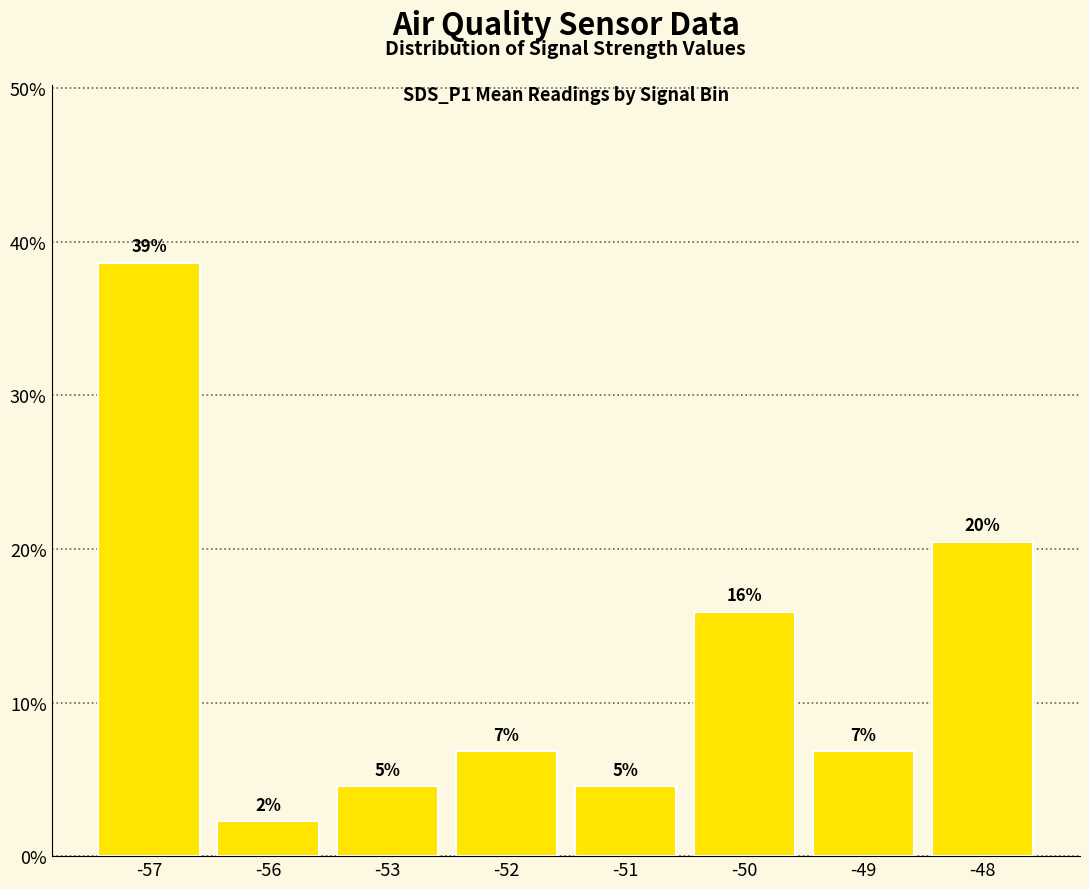

Read the value at -53.

4.5